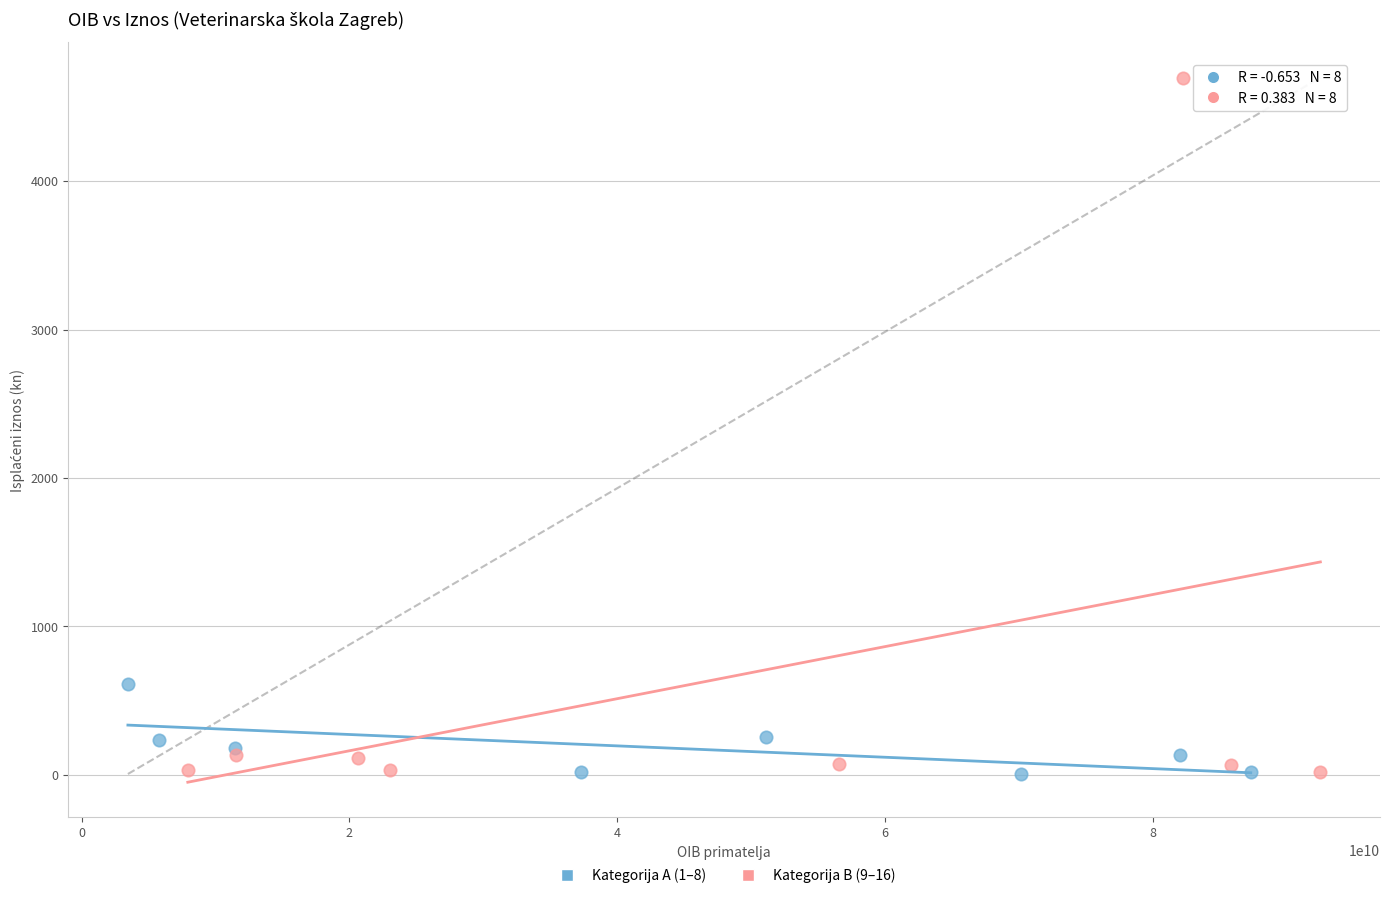

Which series contains the highest Y value?

Kategorija B (9–16)